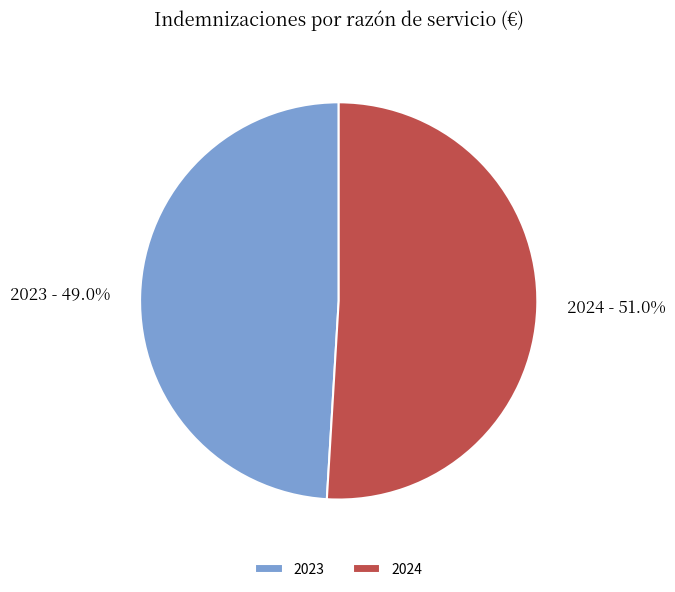

The 2023 slice represents 49% of the pie. True or false?

True